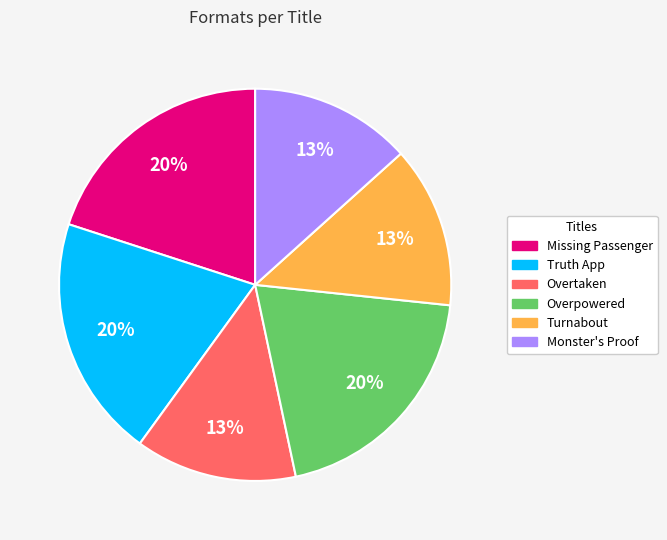

Does Overtaken represent more than half of the total?

No